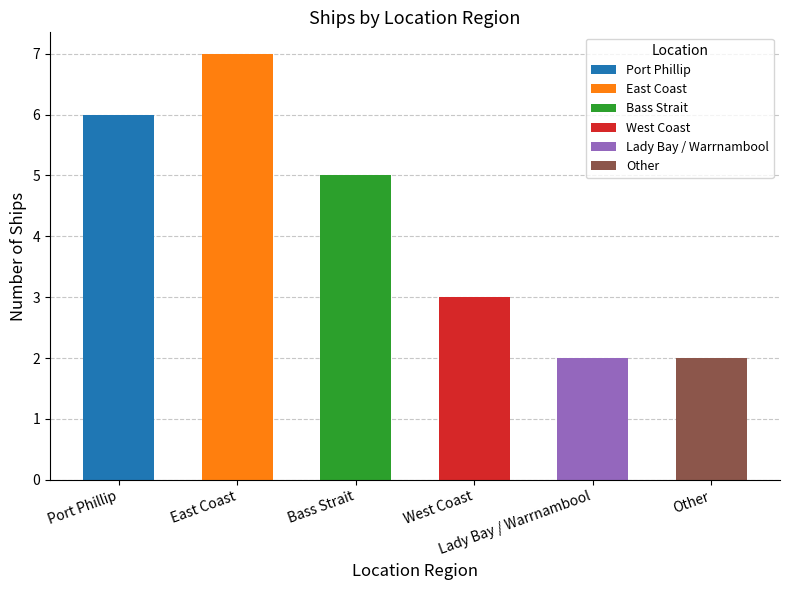

Reading right to left, list all the values displayed in this chart.

2	2	3	5	7	6